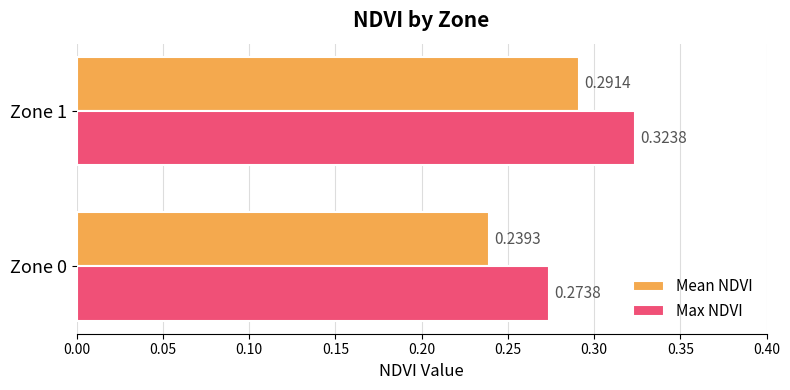

Count the Mean NDVI values in the range 0 to 1.

2